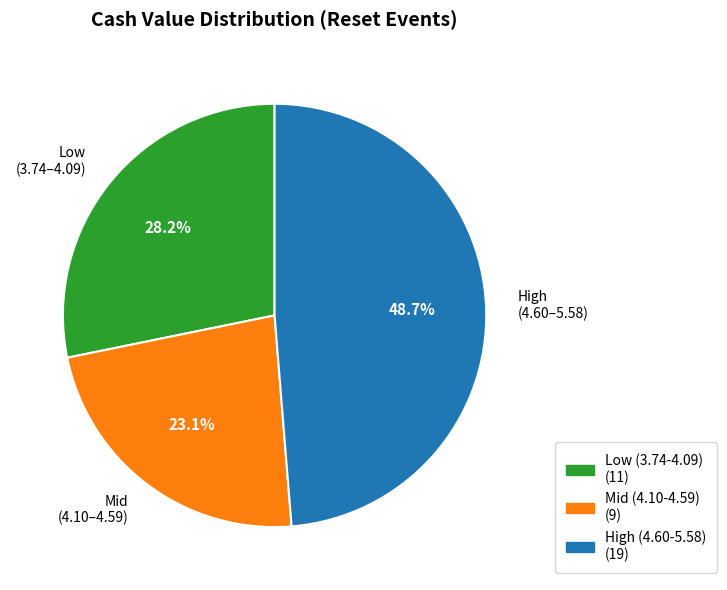

Does any single category account for the majority?

No